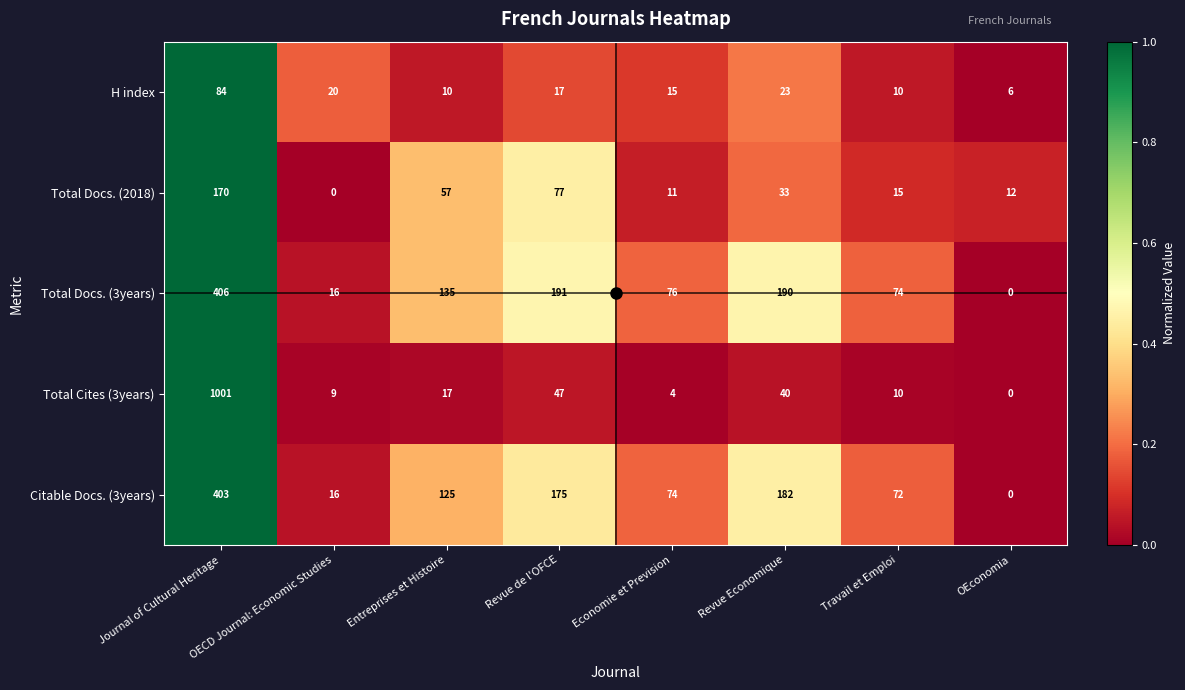

Where is Citable Docs. (3years) nearest to the value 201?

Revue Economique